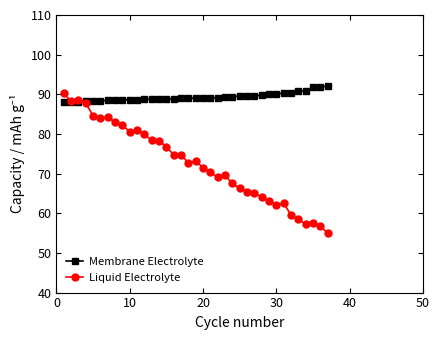

Which series has the largest range (max minus min)?

Liquid Electrolyte